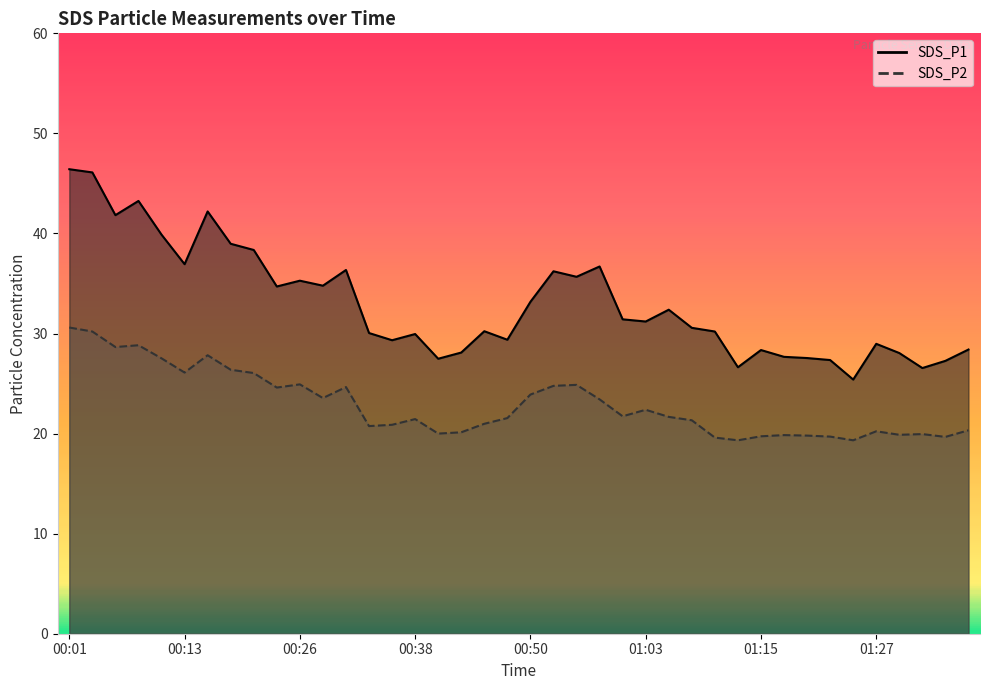

Reading right to left, extract all data points from this chart.

SDS_P1: 01:37=28.4	01:35=27.3	01:32=26.6	01:30=28.1	01:27=29.0	01:25=25.4	01:22=27.4	01:20=27.6	01:17=27.7	01:15=28.4	01:12=26.6	01:10=30.2	01:08=30.6	01:05=32.4	01:03=31.2	01:00=31.4	00:58=36.7	00:55=35.7	00:53=36.2	00:50=33.2	00:48=29.4	00:45=30.2	00:43=28.1	00:40=27.5	00:38=29.9	00:36=29.3	00:33=30.1	00:31=36.4	00:28=34.8	00:26=35.3	00:23=34.7	00:21=38.4	00:18=39.0	00:16=42.2	00:13=36.9	00:11=39.9	00:09=43.2	00:06=41.8	00:04=46.1	00:01=46.4
SDS_P2: 01:37=20.3	01:35=19.7	01:32=19.9	01:30=19.9	01:27=20.2	01:25=19.3	01:22=19.7	01:20=19.8	01:17=19.9	01:15=19.7	01:12=19.3	01:10=19.6	01:08=21.3	01:05=21.7	01:03=22.4	01:00=21.7	00:58=23.4	00:55=24.9	00:53=24.8	00:50=23.9	00:48=21.6	00:45=21.0	00:43=20.1	00:40=20.0	00:38=21.4	00:36=20.9	00:33=20.8	00:31=24.6	00:28=23.6	00:26=24.9	00:23=24.6	00:21=26.1	00:18=26.4	00:16=27.8	00:13=26.1	00:11=27.5	00:09=28.8	00:06=28.6	00:04=30.2	00:01=30.6